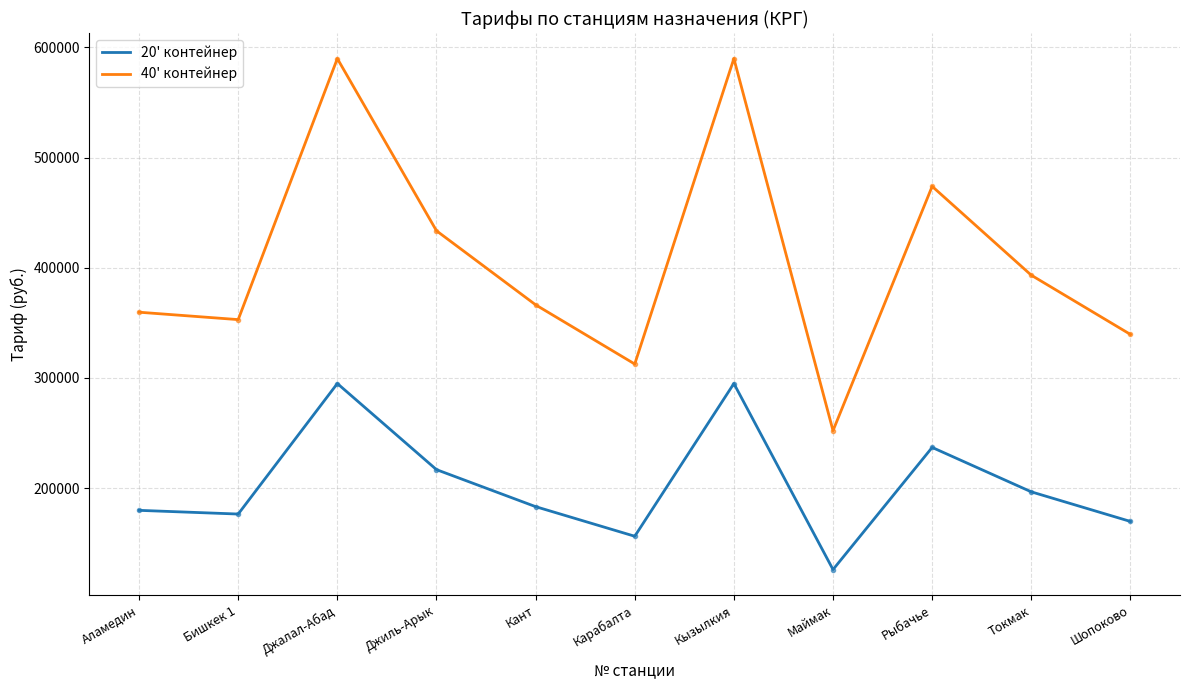

What is the difference between the 20' контейнер values at Маймак and Карабалта?

30233.5